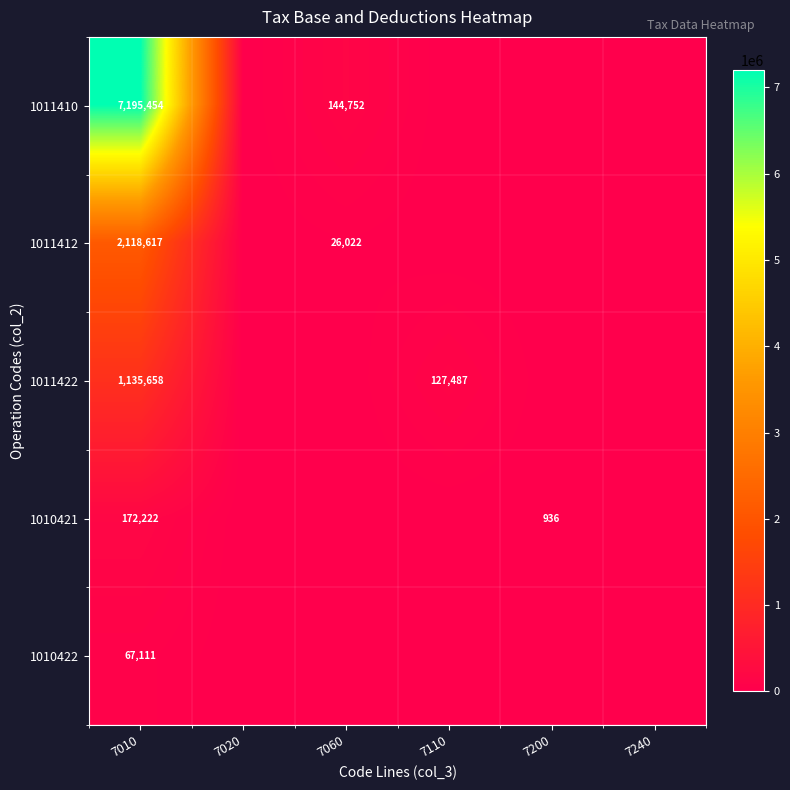

The value of 1010422 at 7010 is 97073. True or false?

False